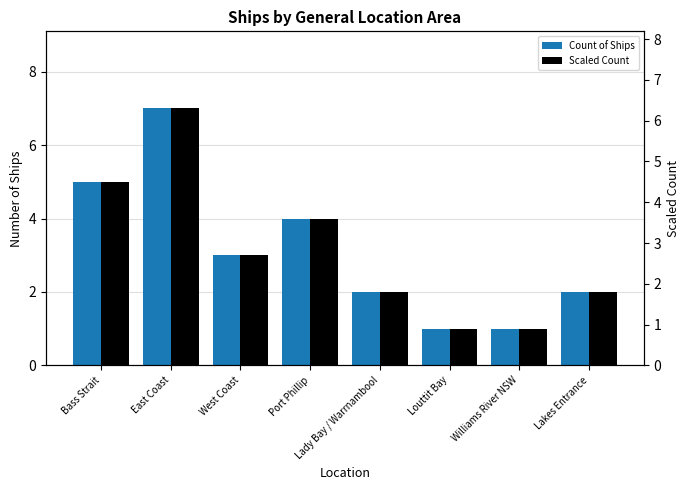

True or false: Scaled Count has a value of 1.2 at Lakes Entrance.

False